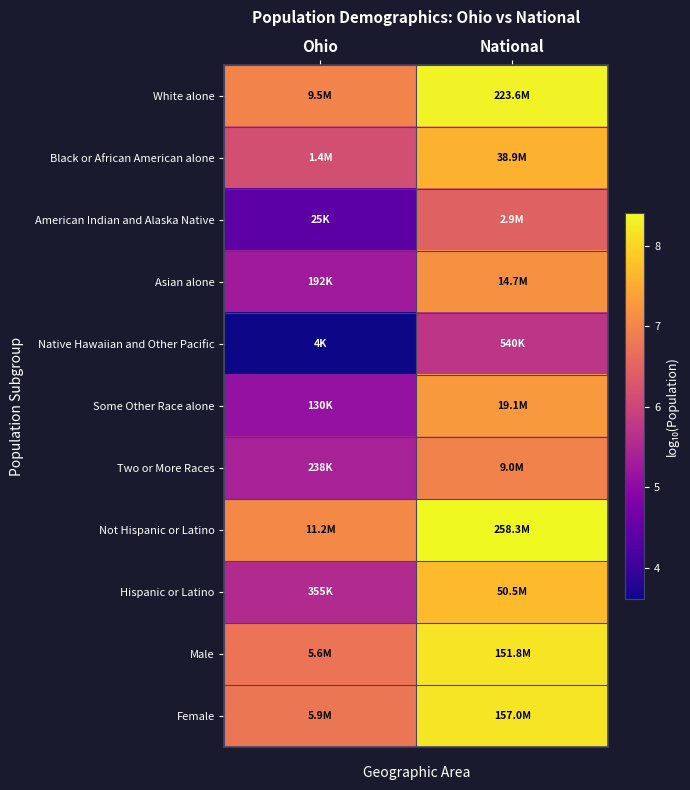

What is the spread (max minus min) of values at Ohio?

3.4